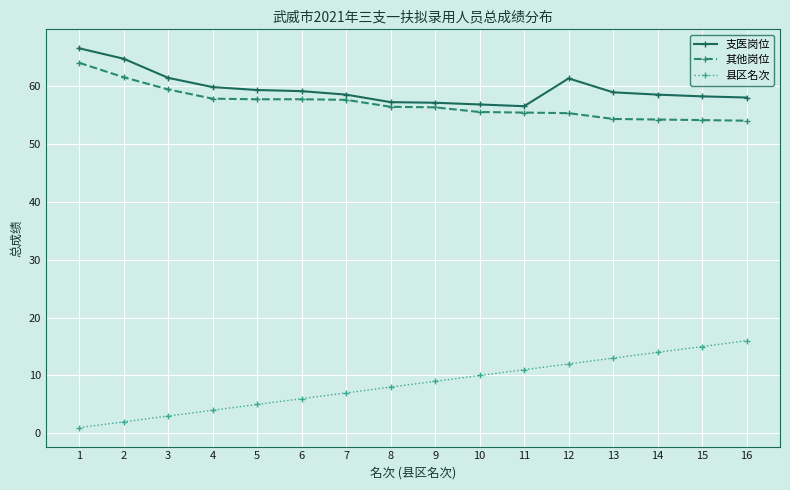

What is the value of the 其他岗位 point at the 14th from the left?

54.2